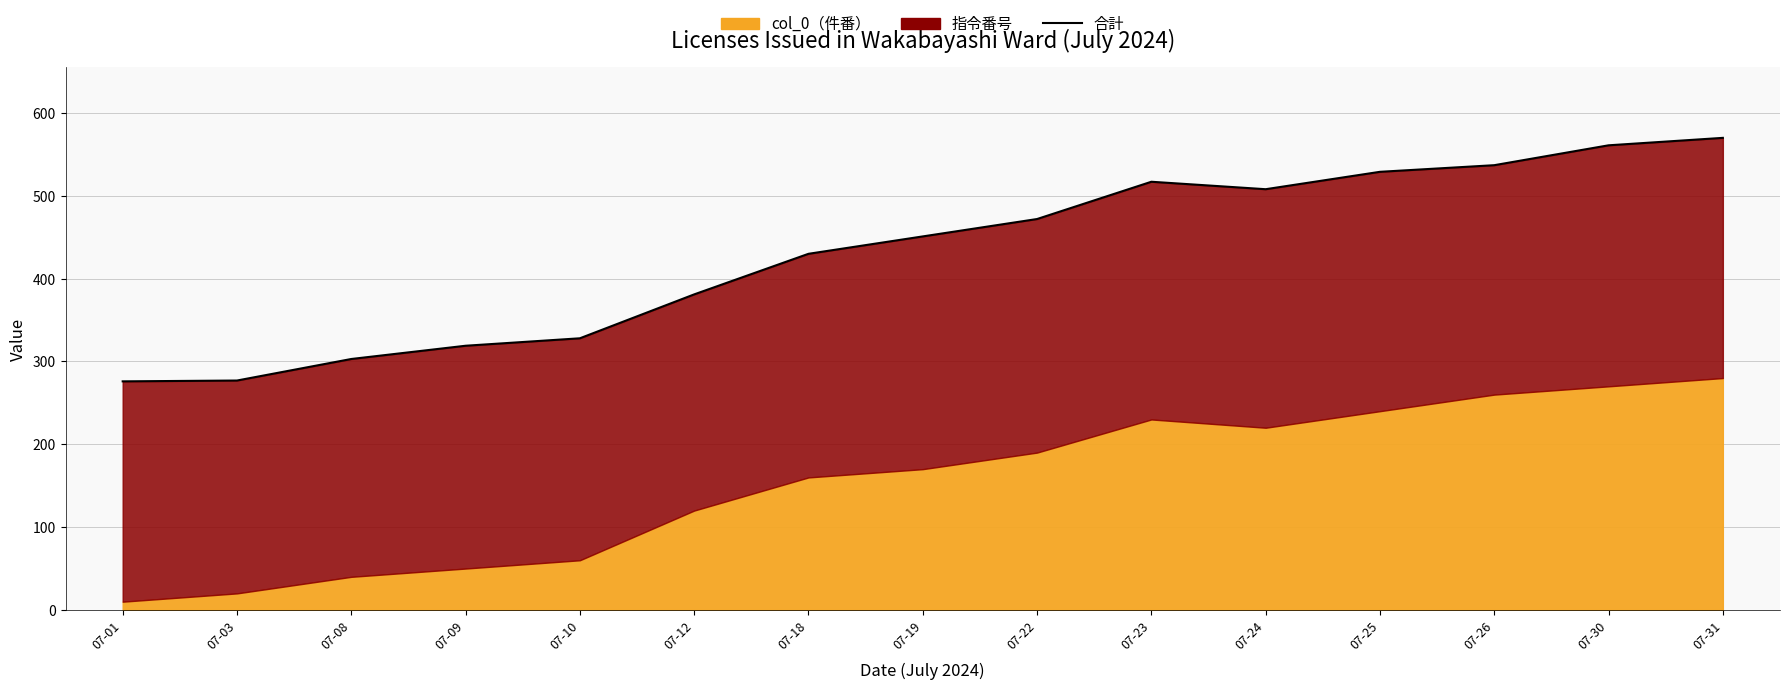

Does the chart have visible grid lines?

Yes